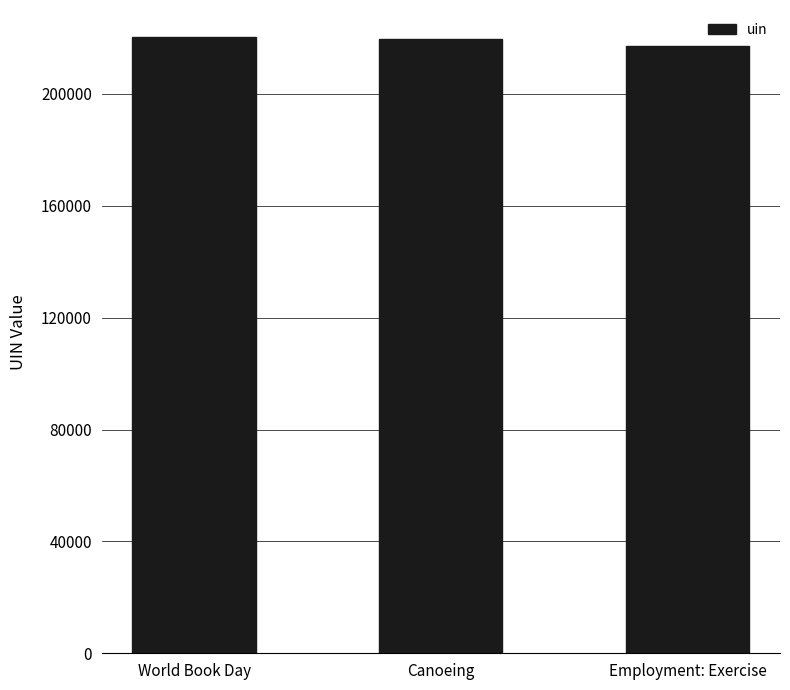

Approximately how many times larger is the value at World Book Day compared to Employment: Exercise?

1.0